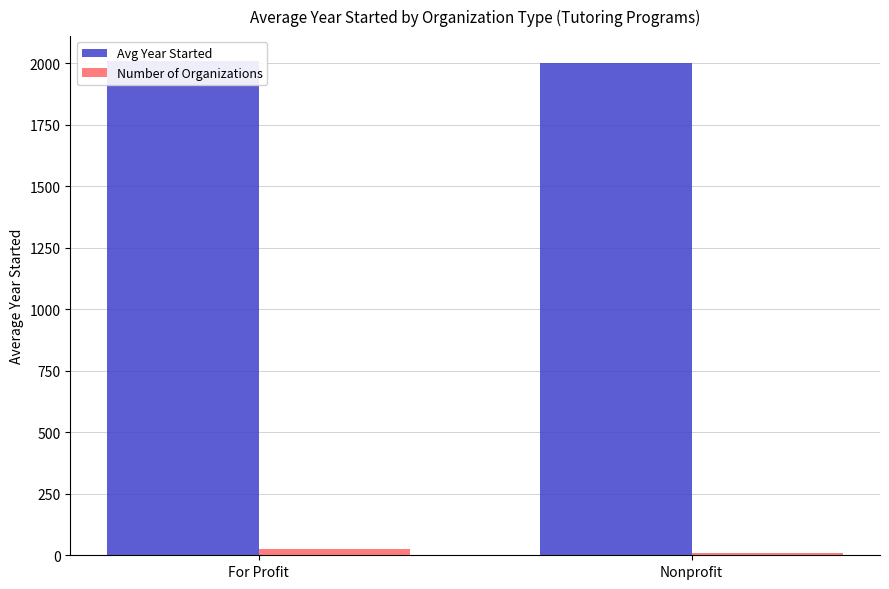

Reading left to right, what are all the values shown in this chart?

Avg Year Started: For Profit=2010.7	Nonprofit=2001.8
Number of Organizations: For Profit=27.0	Nonprofit=8.0